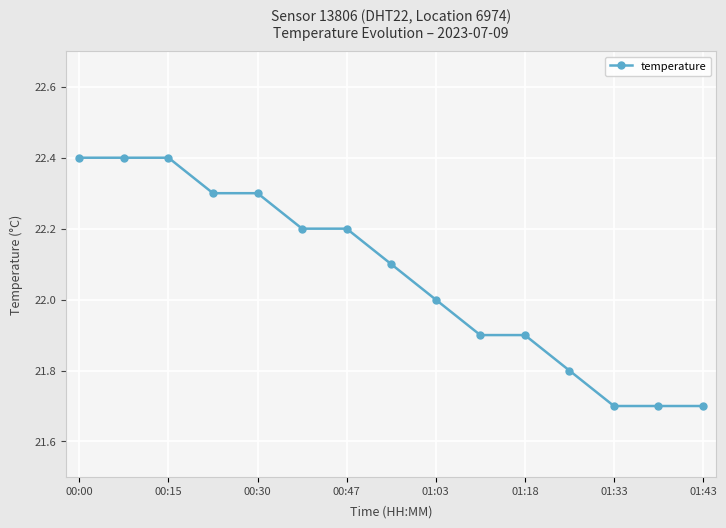

What is the value of the 8th point from the left?

22.1